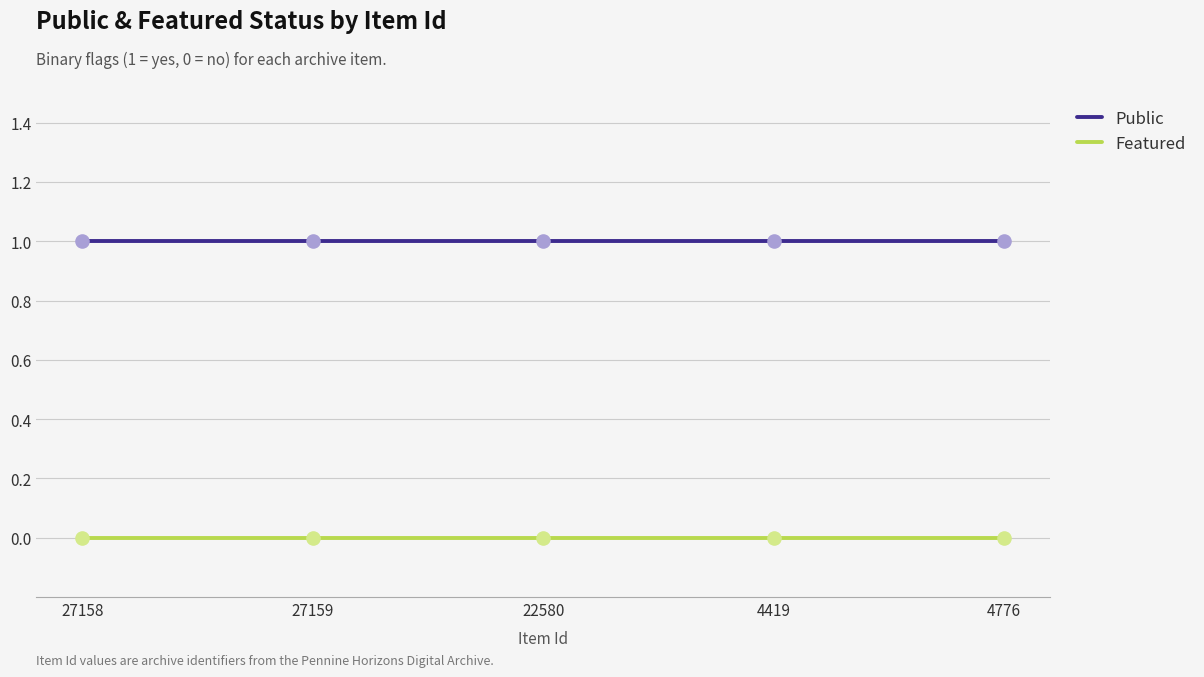

What are all the series names shown in the legend?

Public, Featured